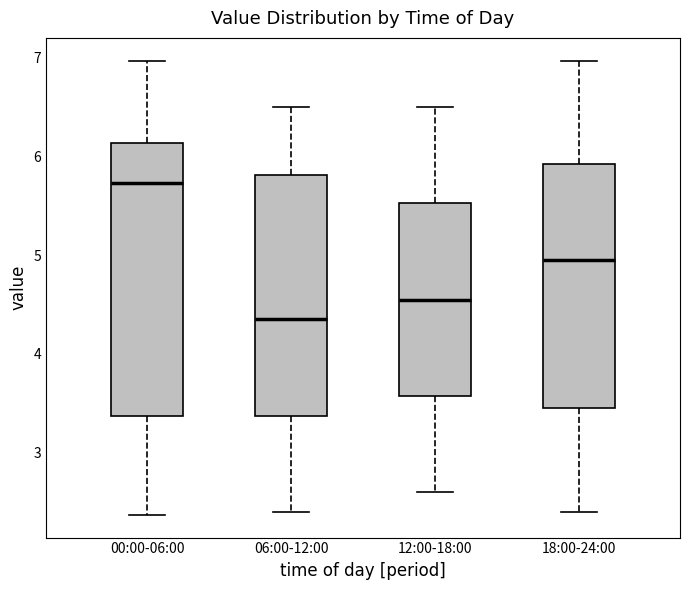

Reading left to right, read every box against the y-axis: the position of its median line, the range the box covers, and the ends of its whiskers. The values are not printed on the chart, so give them approximately, as read against the axis.

00:00-06:00: median 5.7, box 3.4 to 6.1, whiskers 2.4 to 7.0
06:00-12:00: median 4.4, box 3.4 to 5.8, whiskers 2.4 to 6.5
12:00-18:00: median 4.6, box 3.6 to 5.5, whiskers 2.6 to 6.5
18:00-24:00: median 5.0, box 3.5 to 5.9, whiskers 2.4 to 7.0